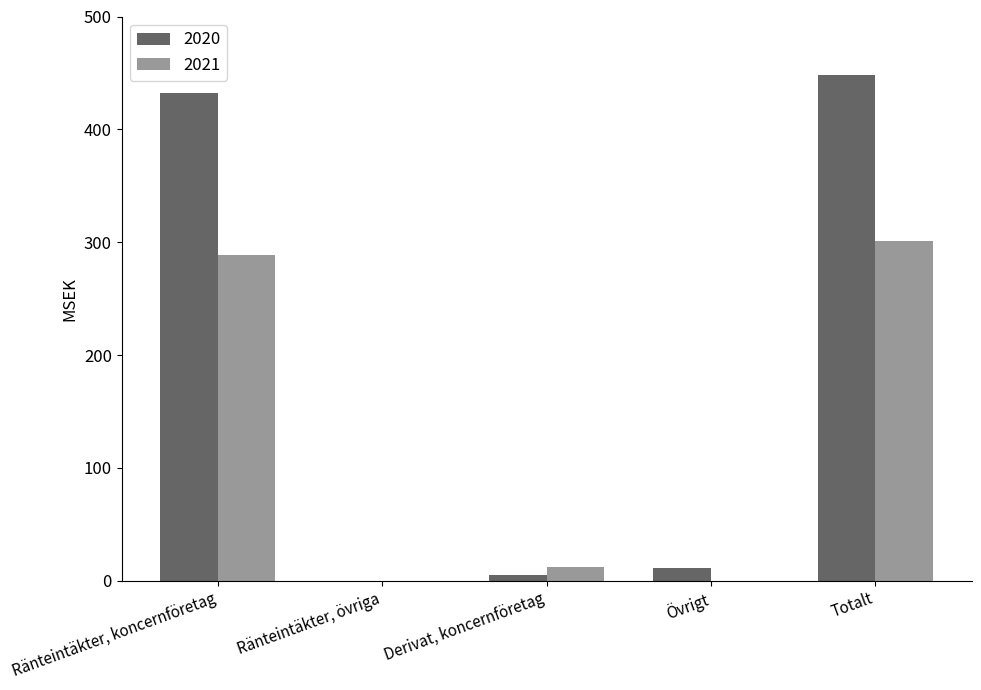

Reading left to right, extract all data points from this chart.

2020: 432	0	5	11	448
2021: 289	0	12	0	301